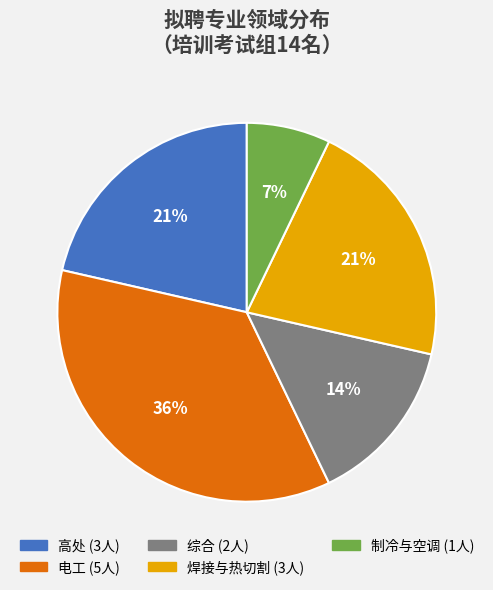

To the nearest percent, what portion does 焊接与热切割 represent?

21%